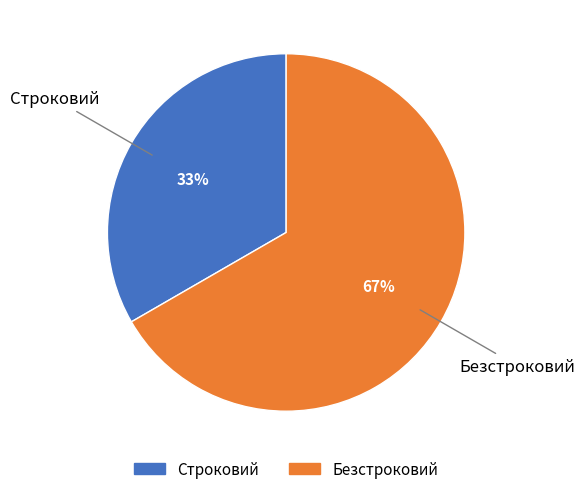

Which slice is the largest?

Безстроковий